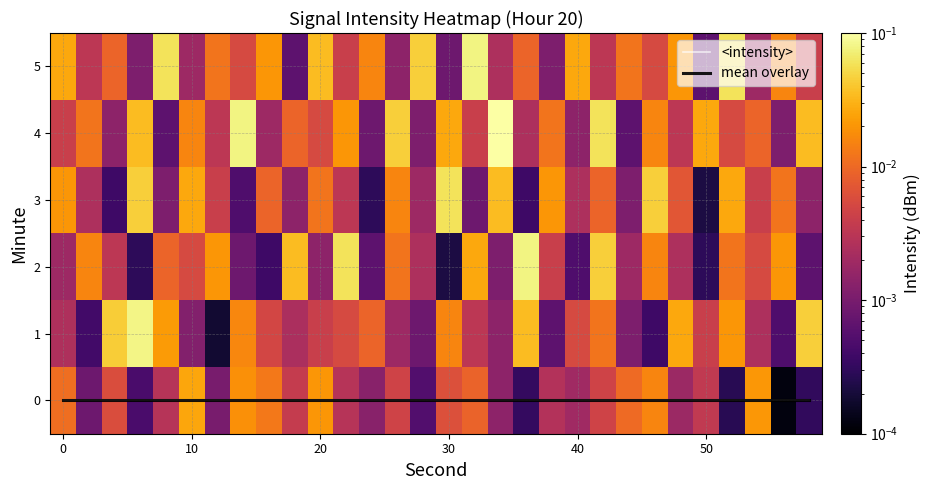

What is the greatest value displayed?

0.1